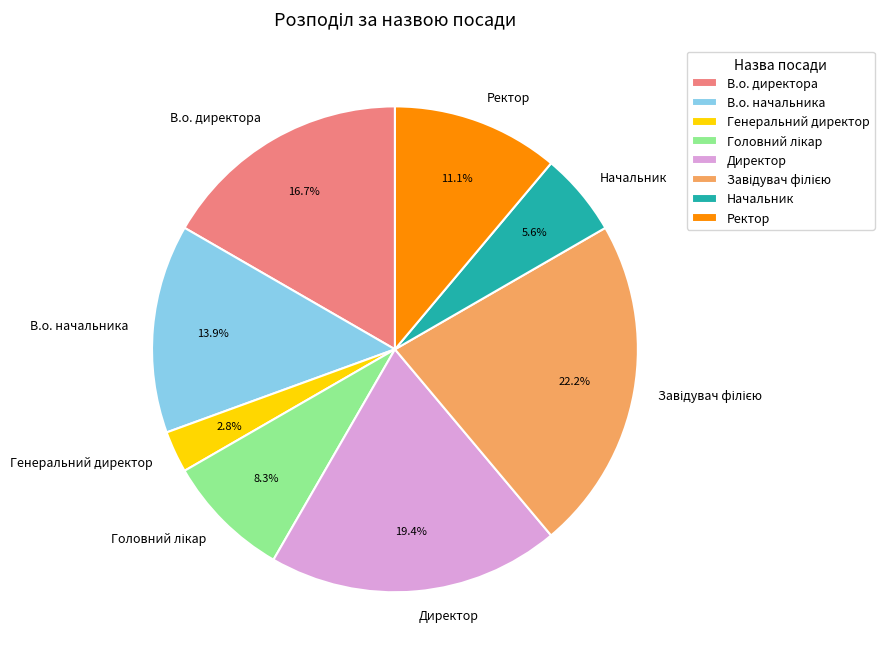

What percentage is NOT represented by Начальник?

94.4%